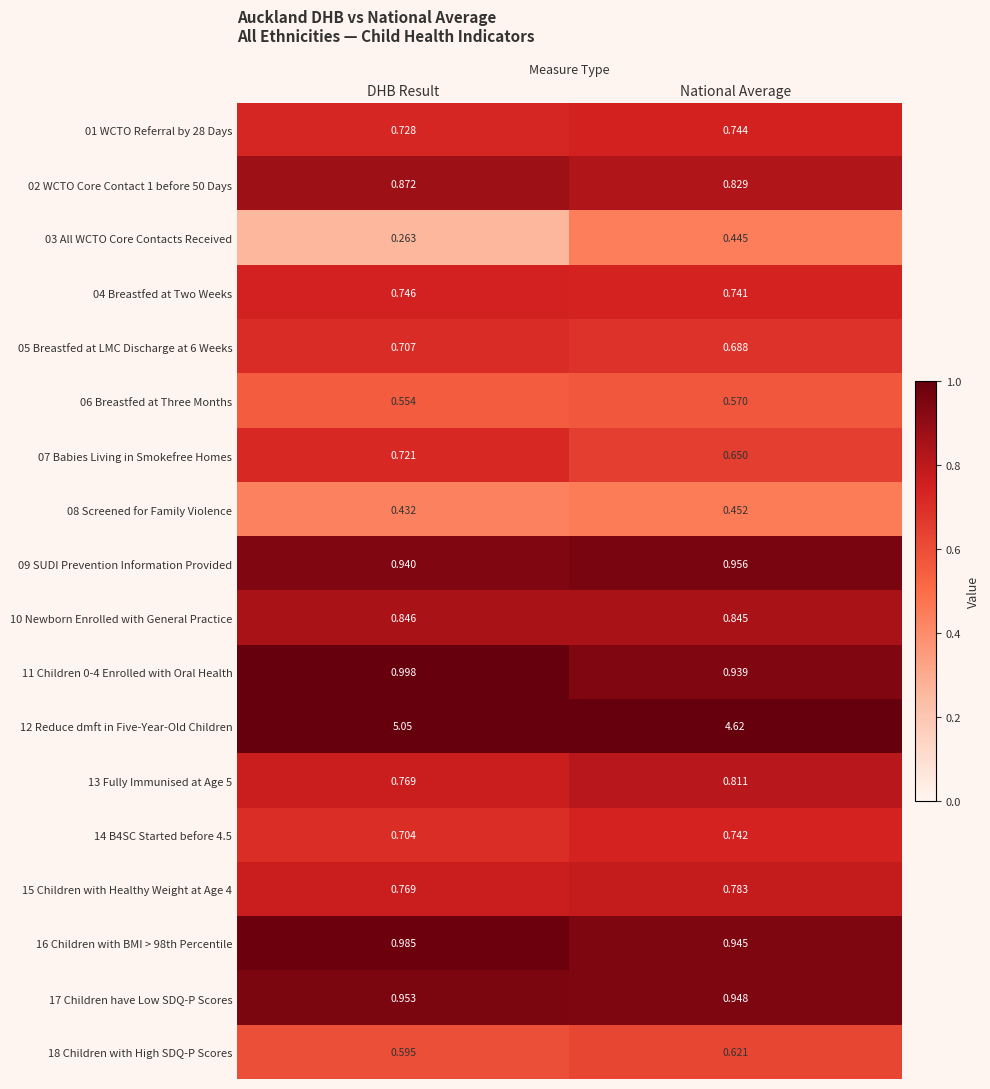

Which label corresponds to the largest value in the chart?

DHB Result